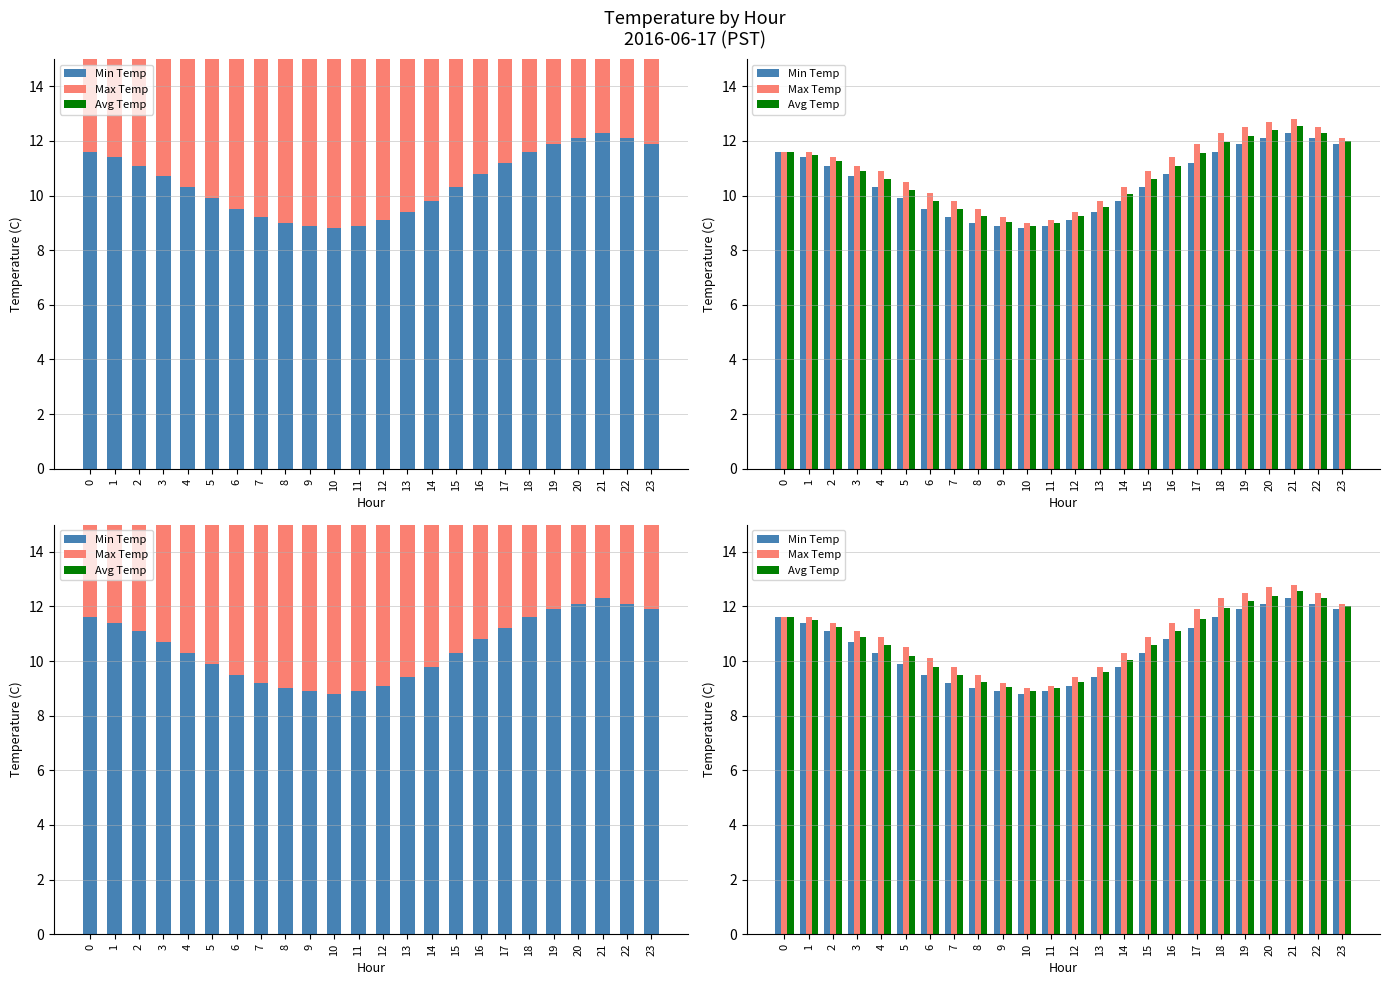

Does the chart contain stacked bars?

No